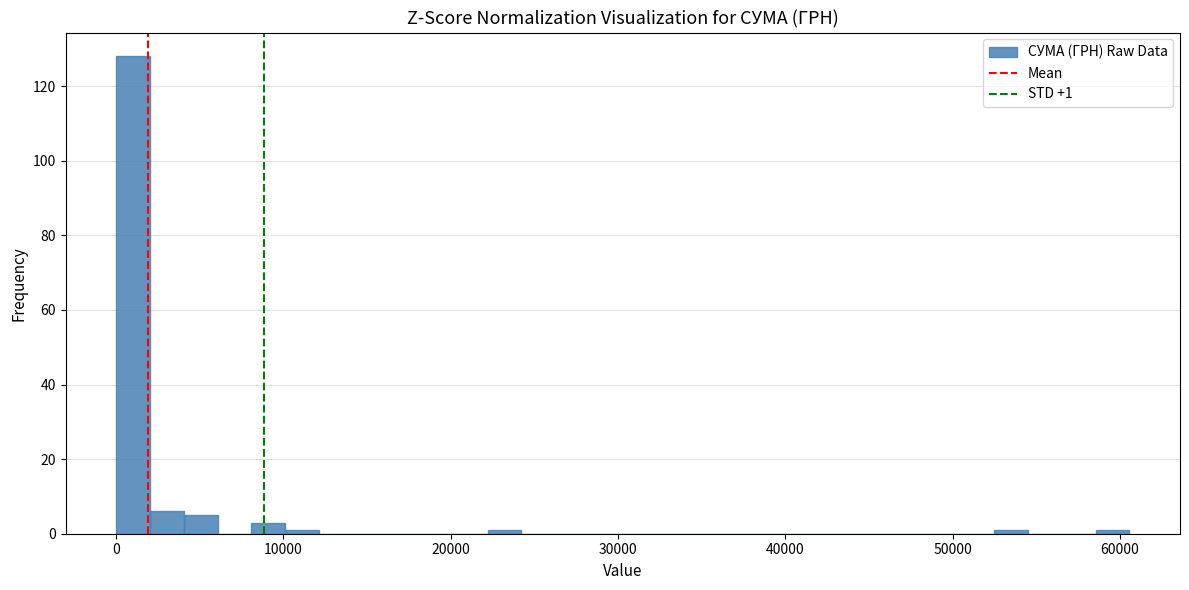

Read against the x-axis, roughly where is the centre of the tallest bar?

1000